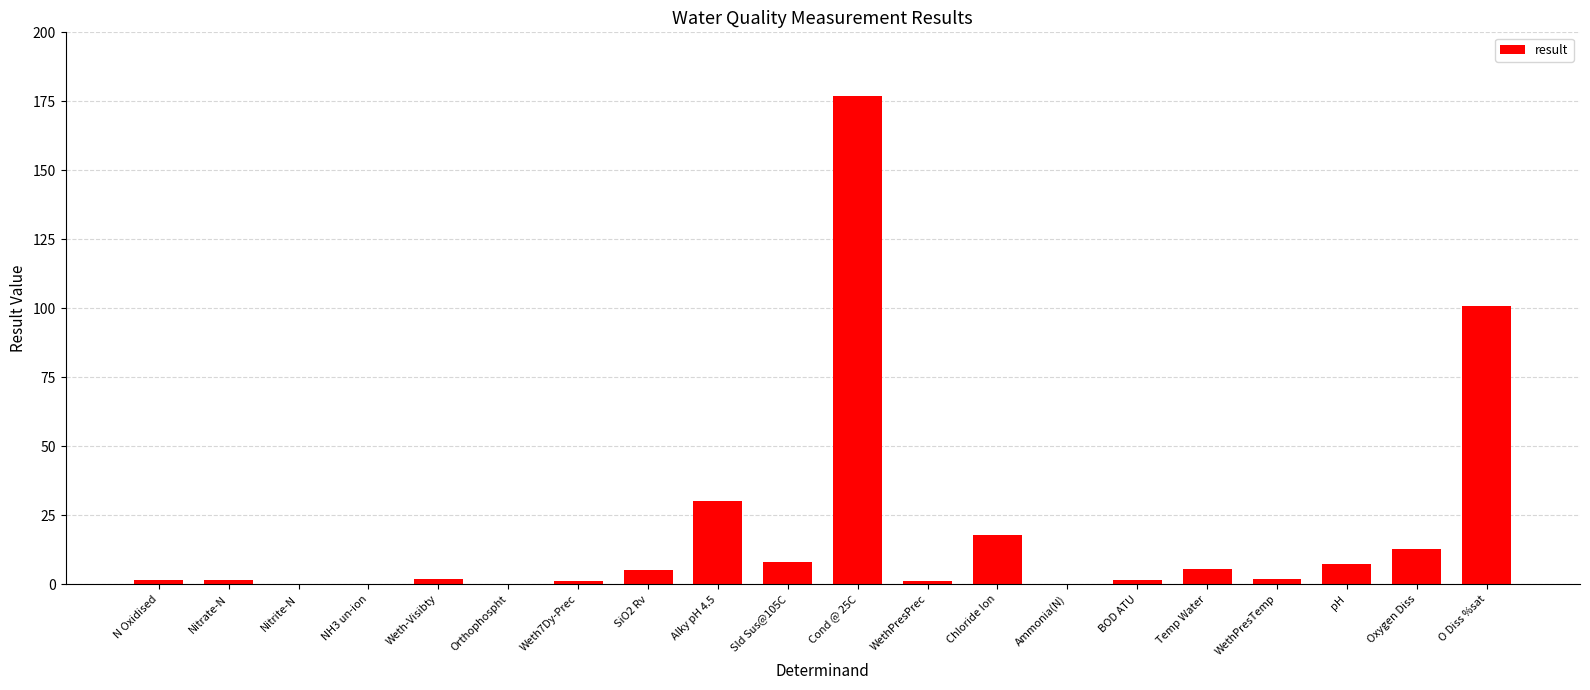

Are the bars horizontal?

No